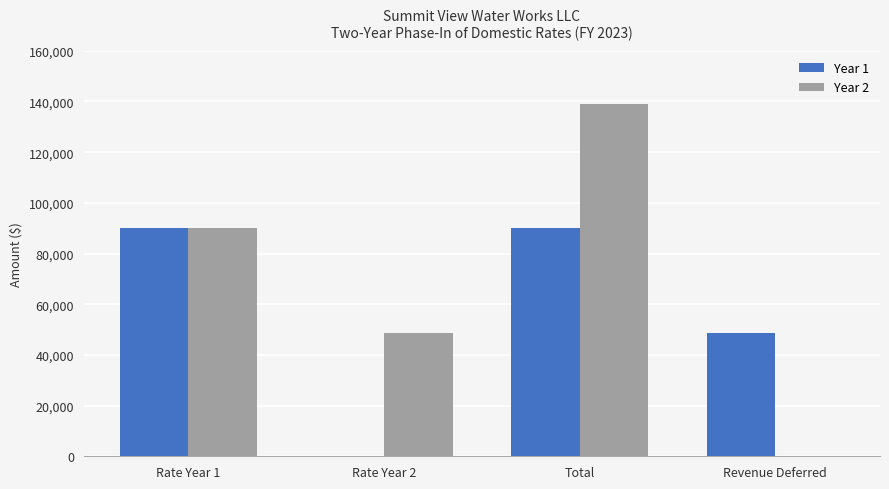

Reading left to right, what are all the values shown in this chart?

Year 1: 90242.1	0.0	90242.1	48591.9
Year 2: 90242.1	48591.9	138834.0	0.0